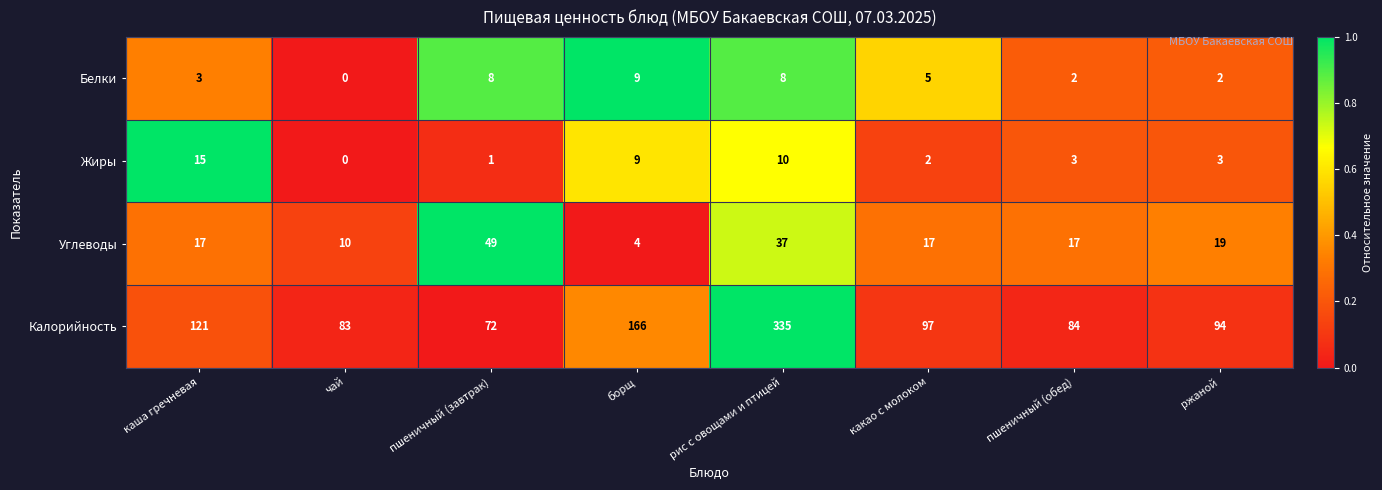

What is the difference between the highest and lowest values at какао с молоком?

95